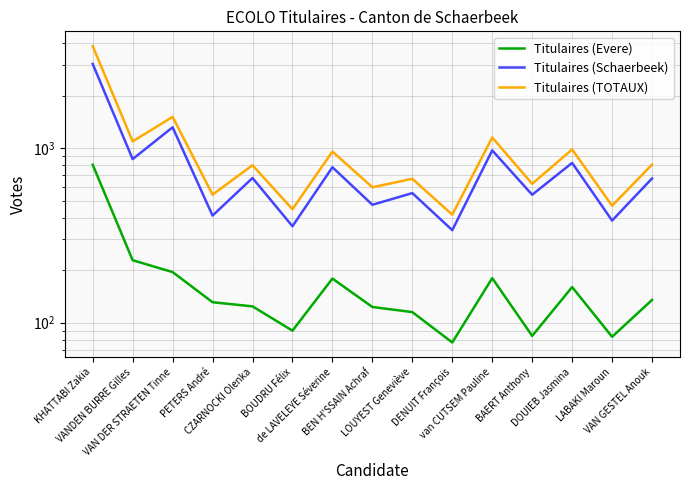

True or false: Titulaires (TOTAUX) and Titulaires (Schaerbeek) intersect in this chart.

False